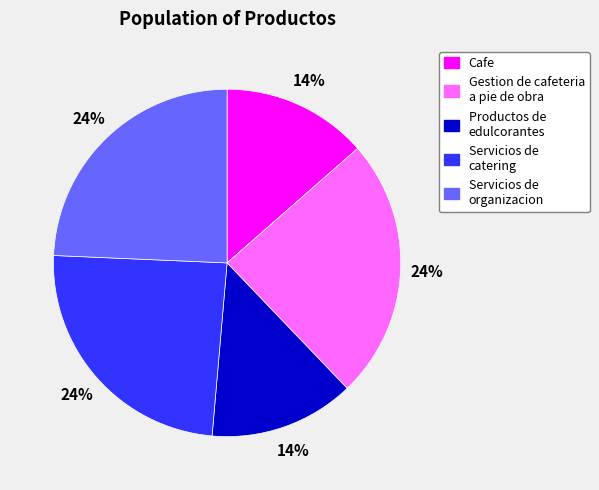

Combined, do Servicios de organizacion and Gestion de cafeteria a pie de obra account for over 50%?

No